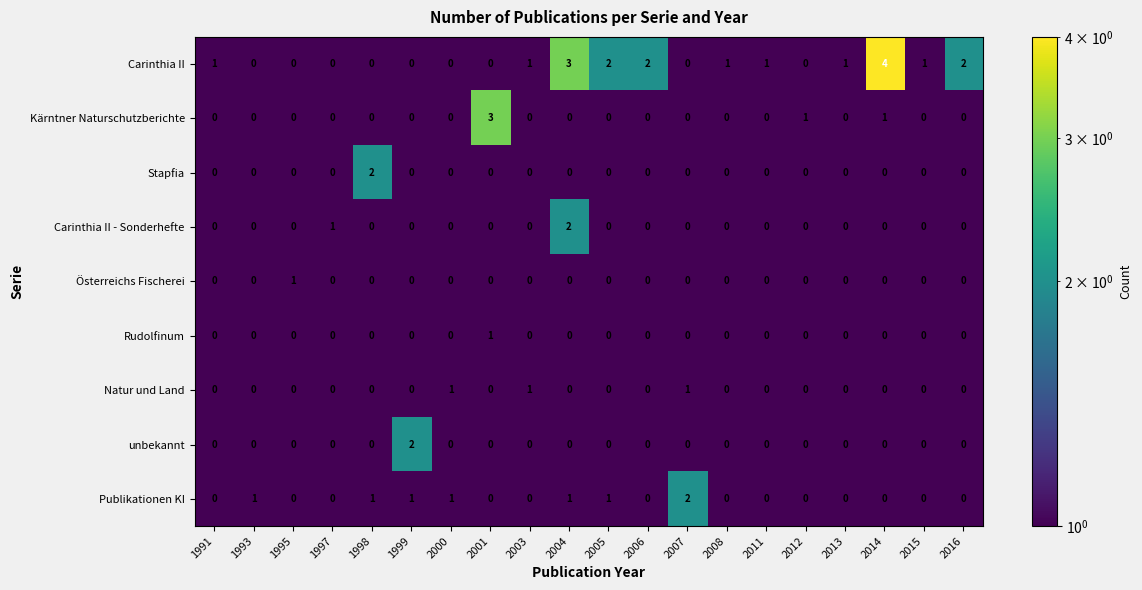

What is the total value across all series at 2015?

1